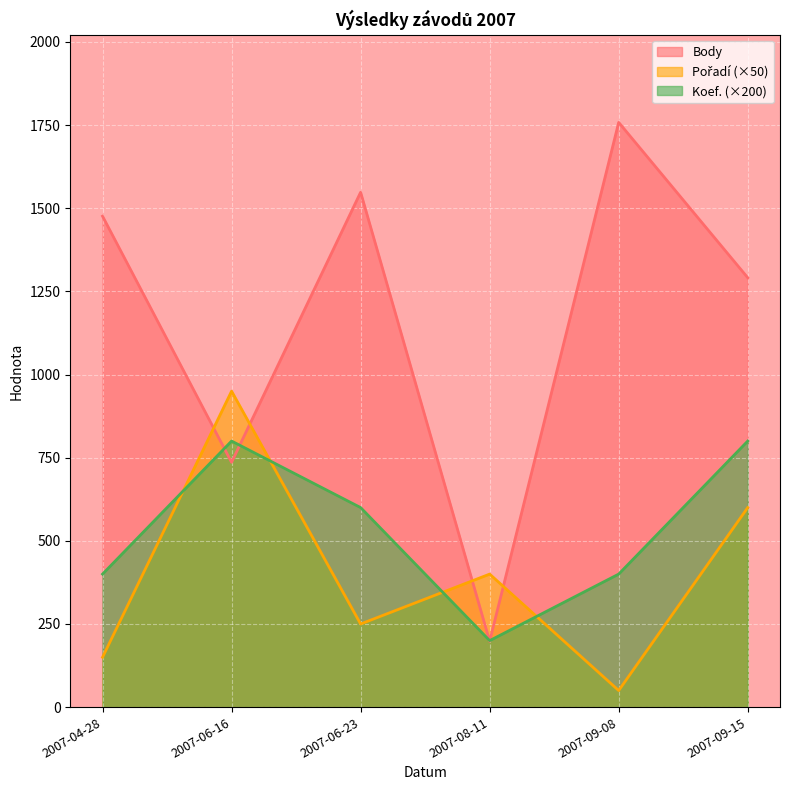

What is the difference between the maximum and minimum values in the Pořadí series?

900